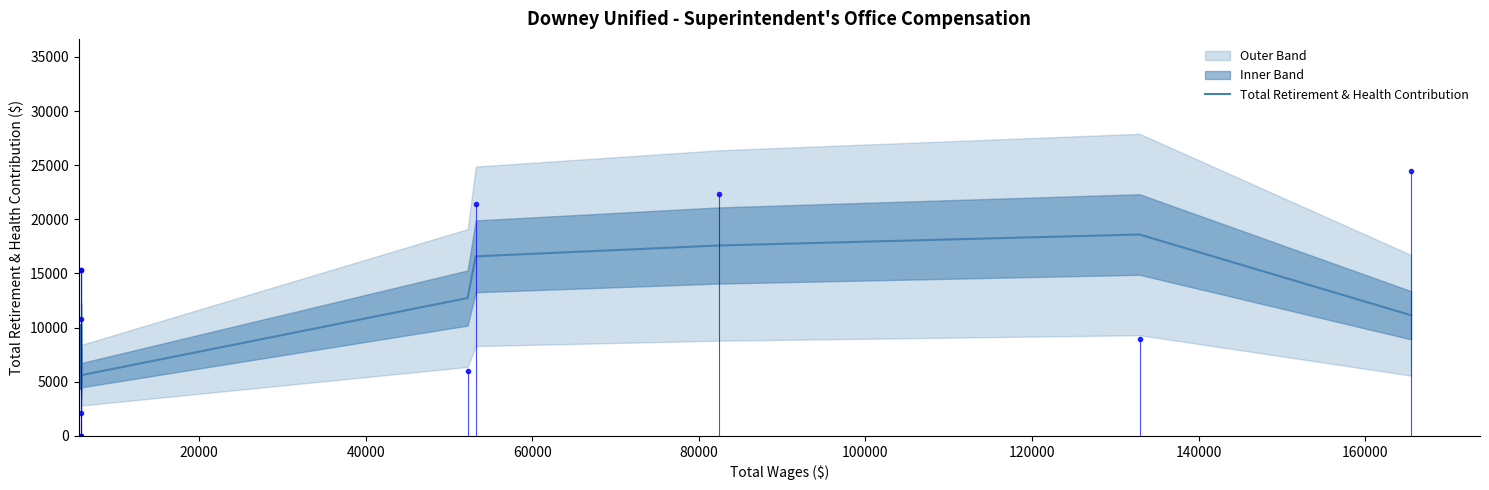

The value at 100000 is 8397.5. True or false?

False